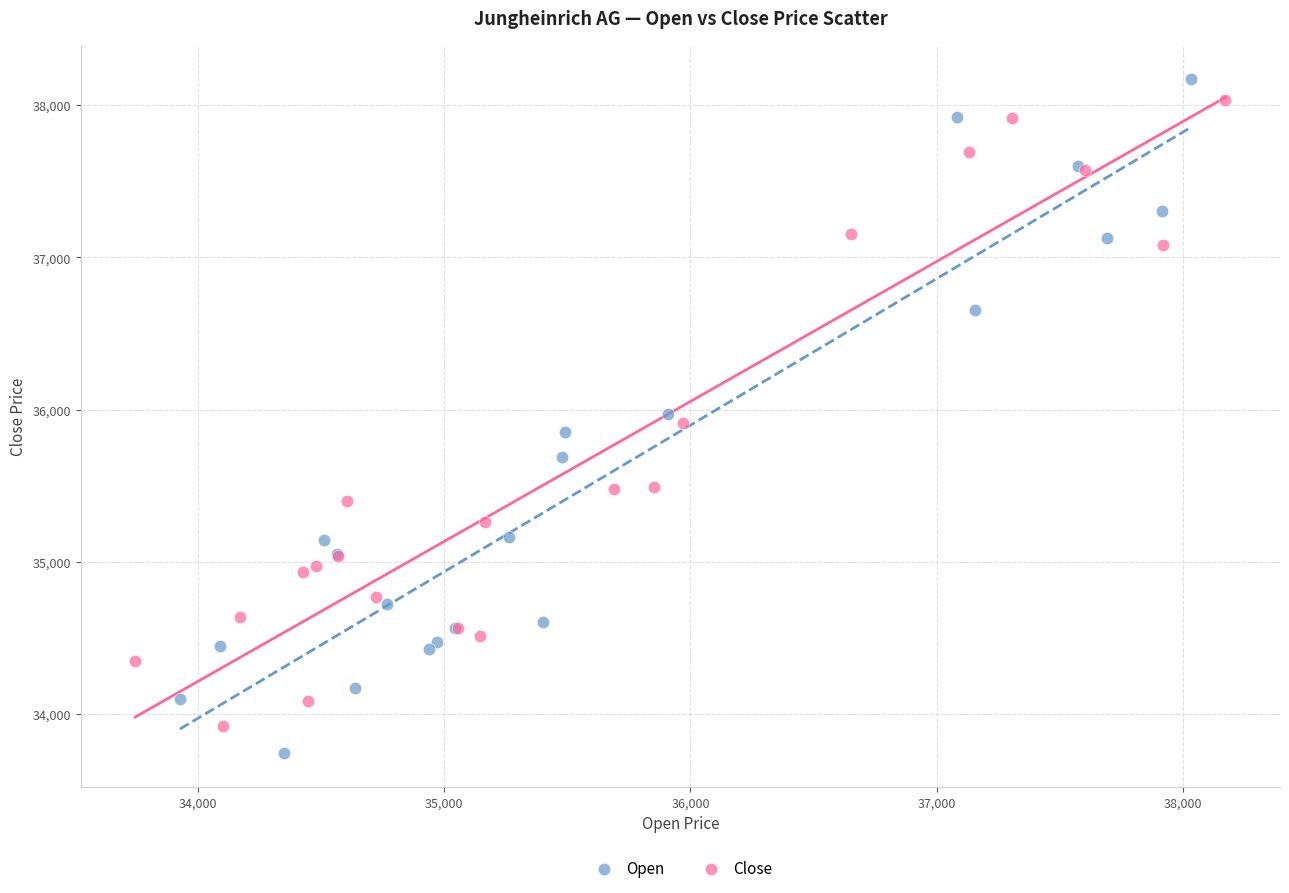

What are all the series names shown in the legend?

Open, Close